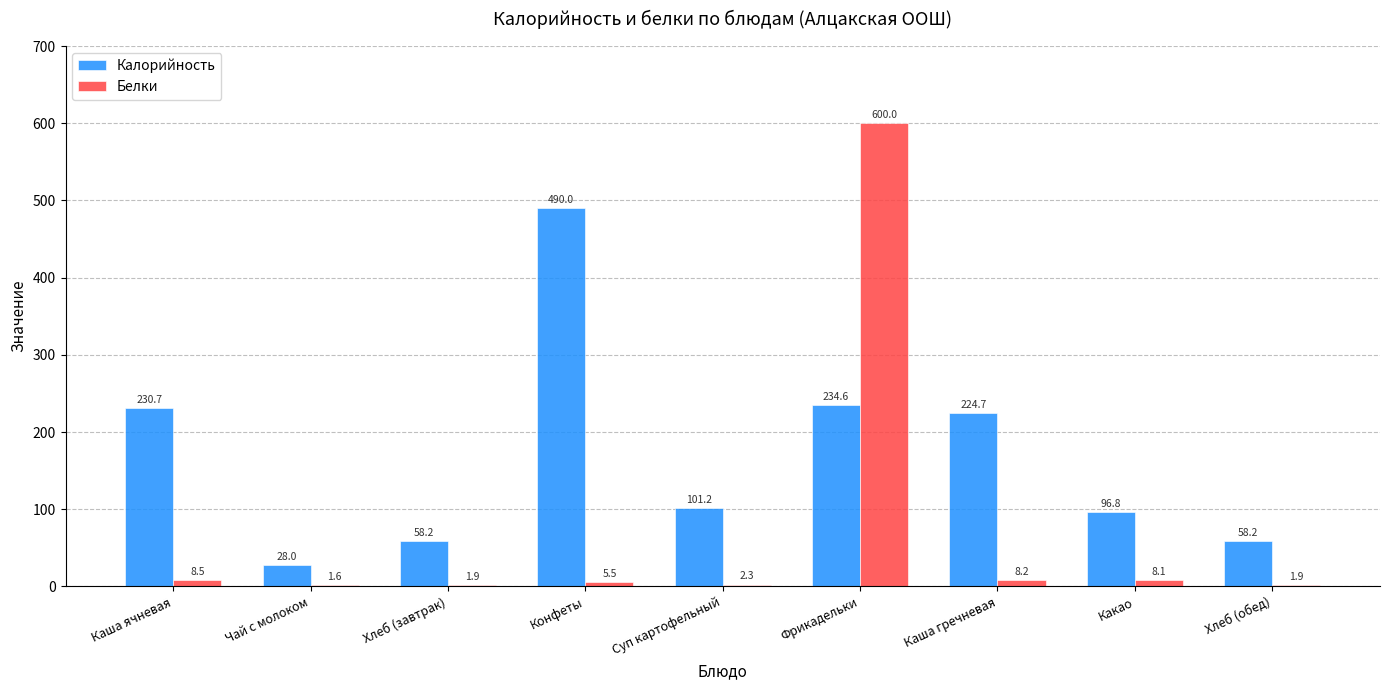

How many groups of bars are there?

9